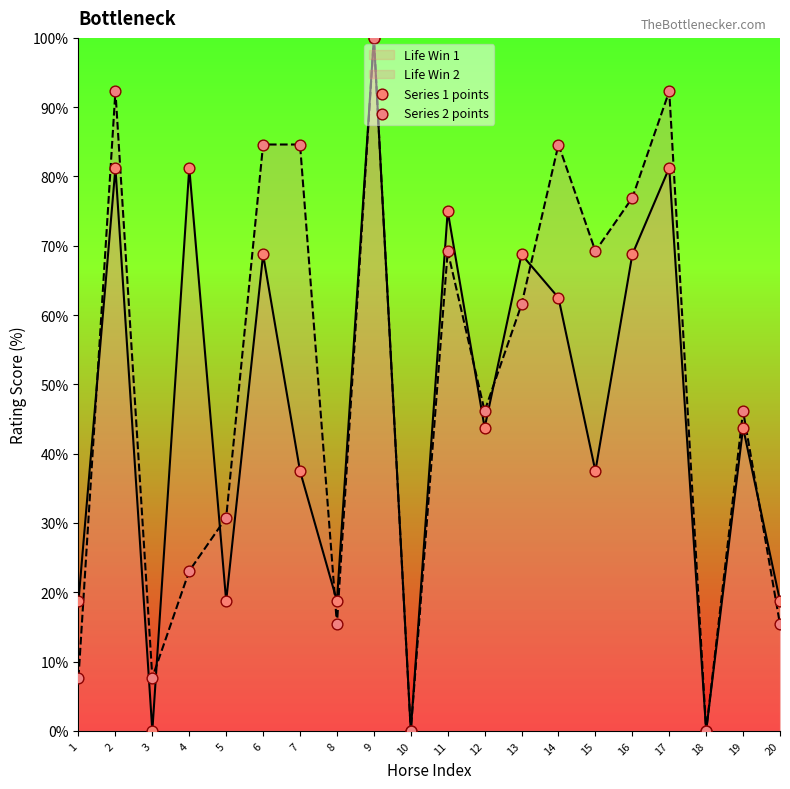

Which series has the largest total across all categories?

Life Win 2